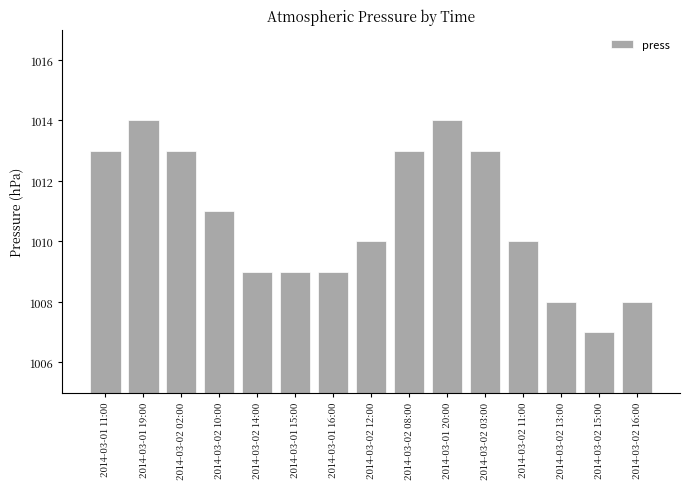

What is the sum of all values?

15161